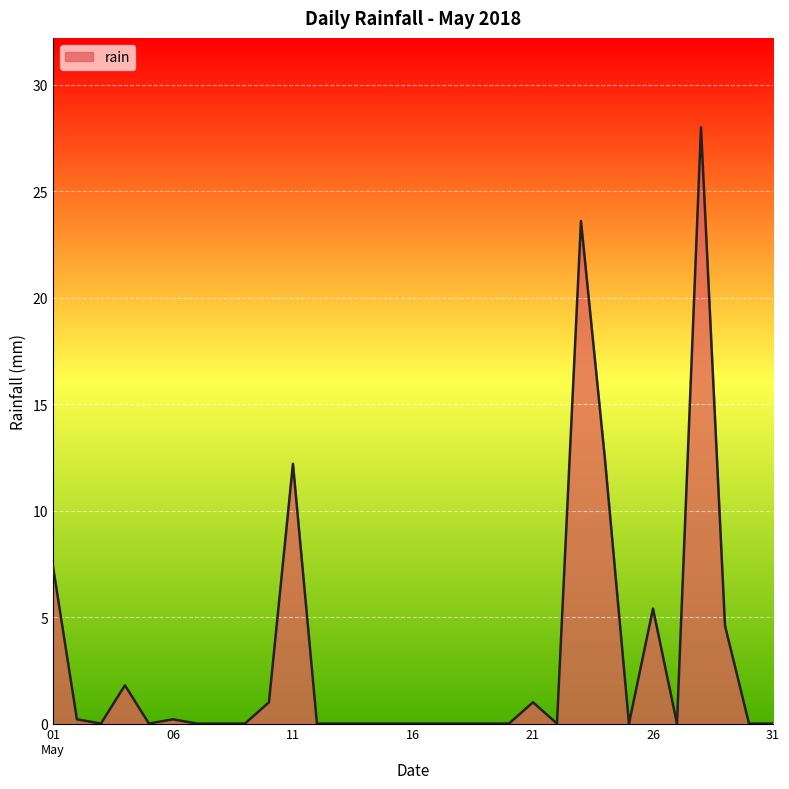

What is the difference between the maximum and minimum values?

28.0